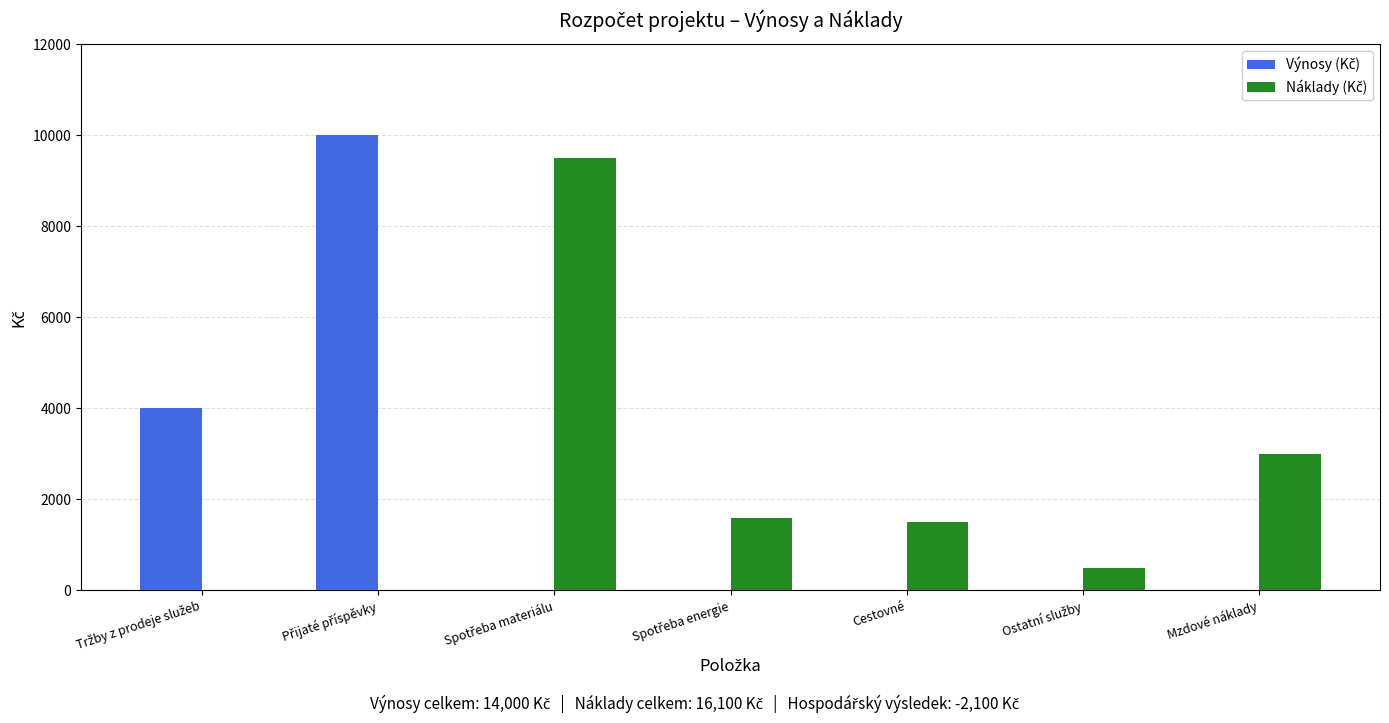

What is the maximum value shown in the chart?

10000